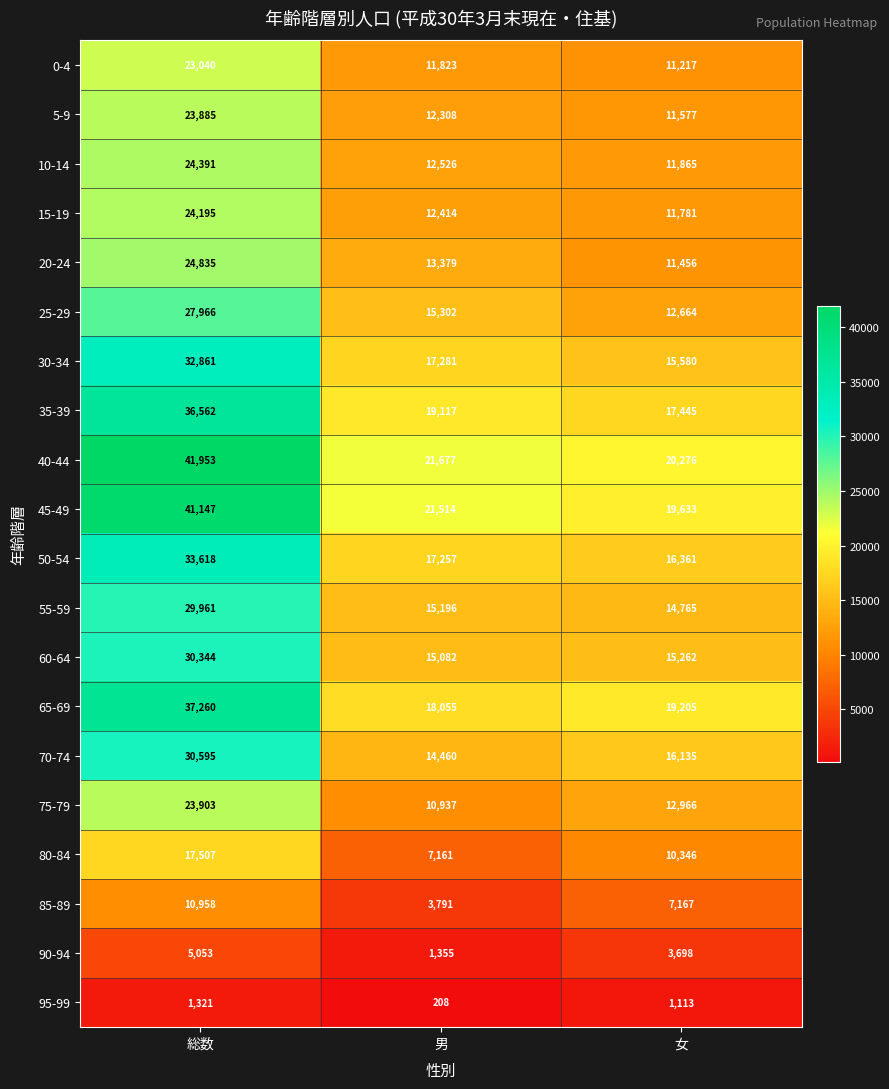

At how many categories does at least one series exceed 893?

3